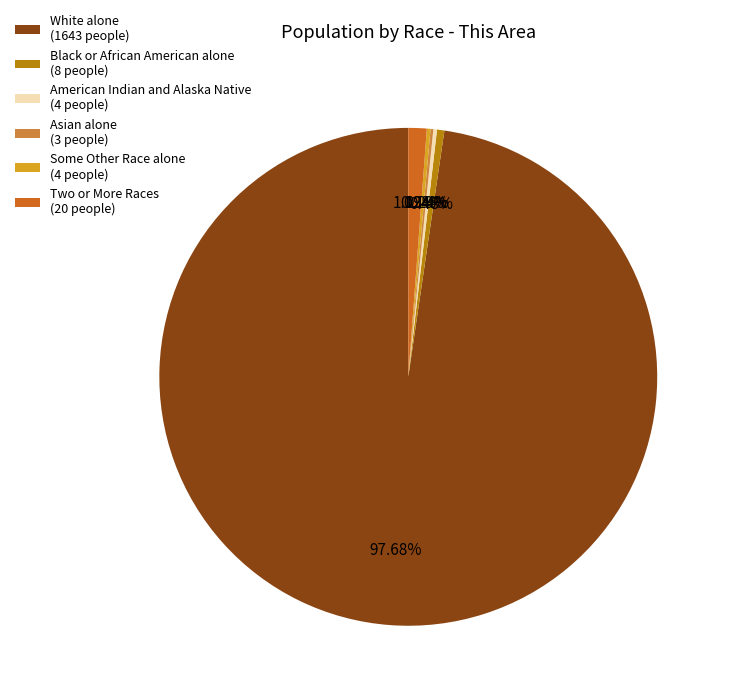

Is the sum of Two or More Races and White alone greater than half?

Yes